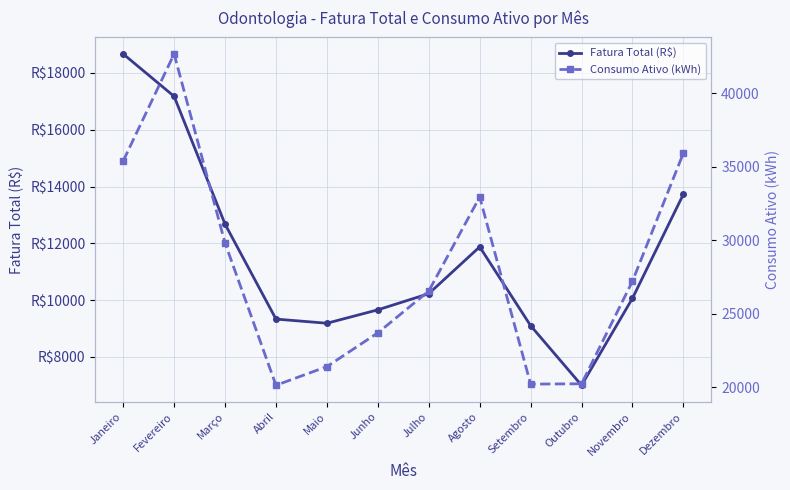

Does the chart have visible grid lines?

Yes